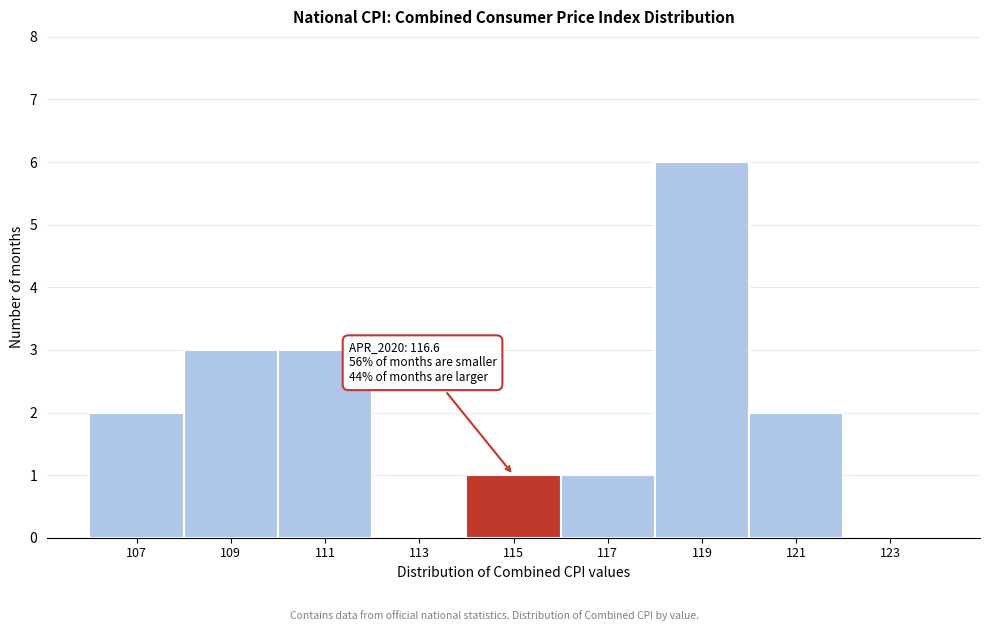

Reading left to right, what are all the values shown in this chart?

107=2	109=3	111=3	113=0	115=1	117=1	119=6	121=2	123=0